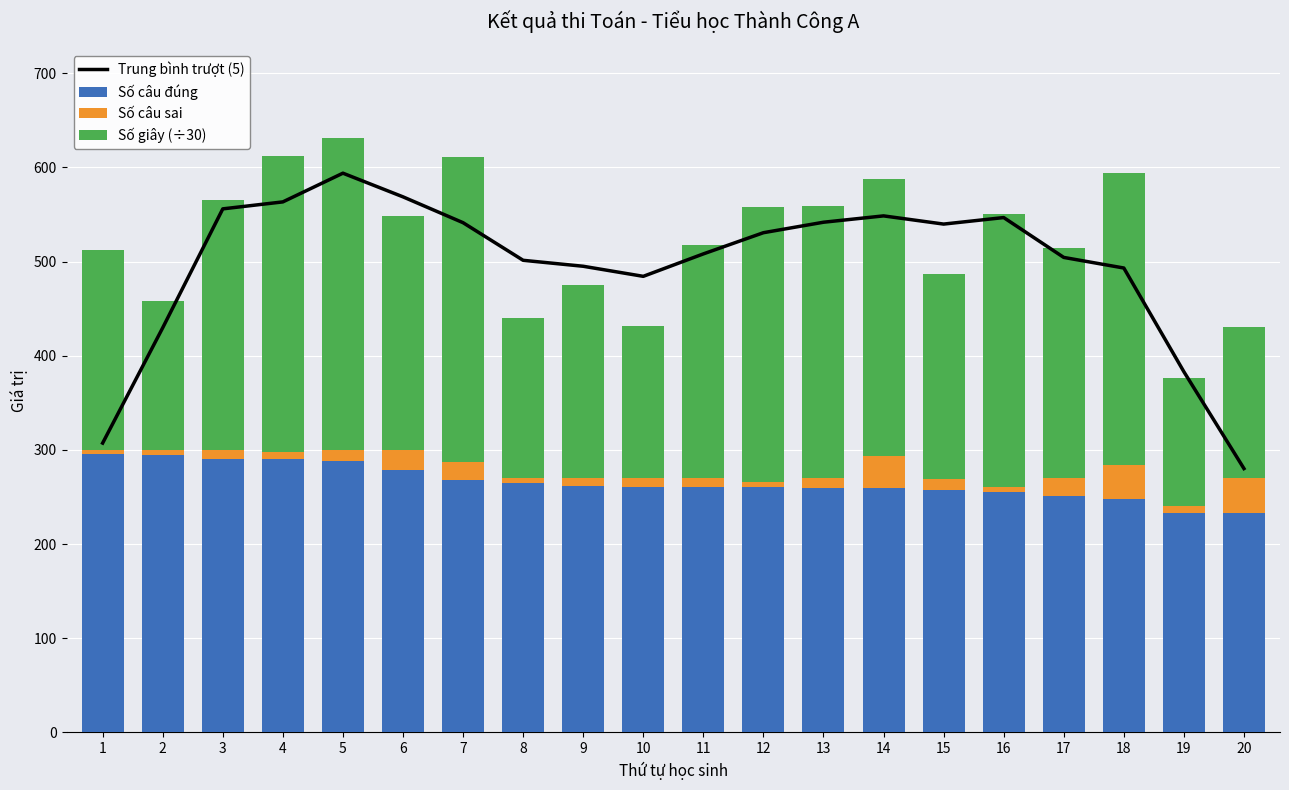

Which label corresponds to the smallest value in the chart?

1